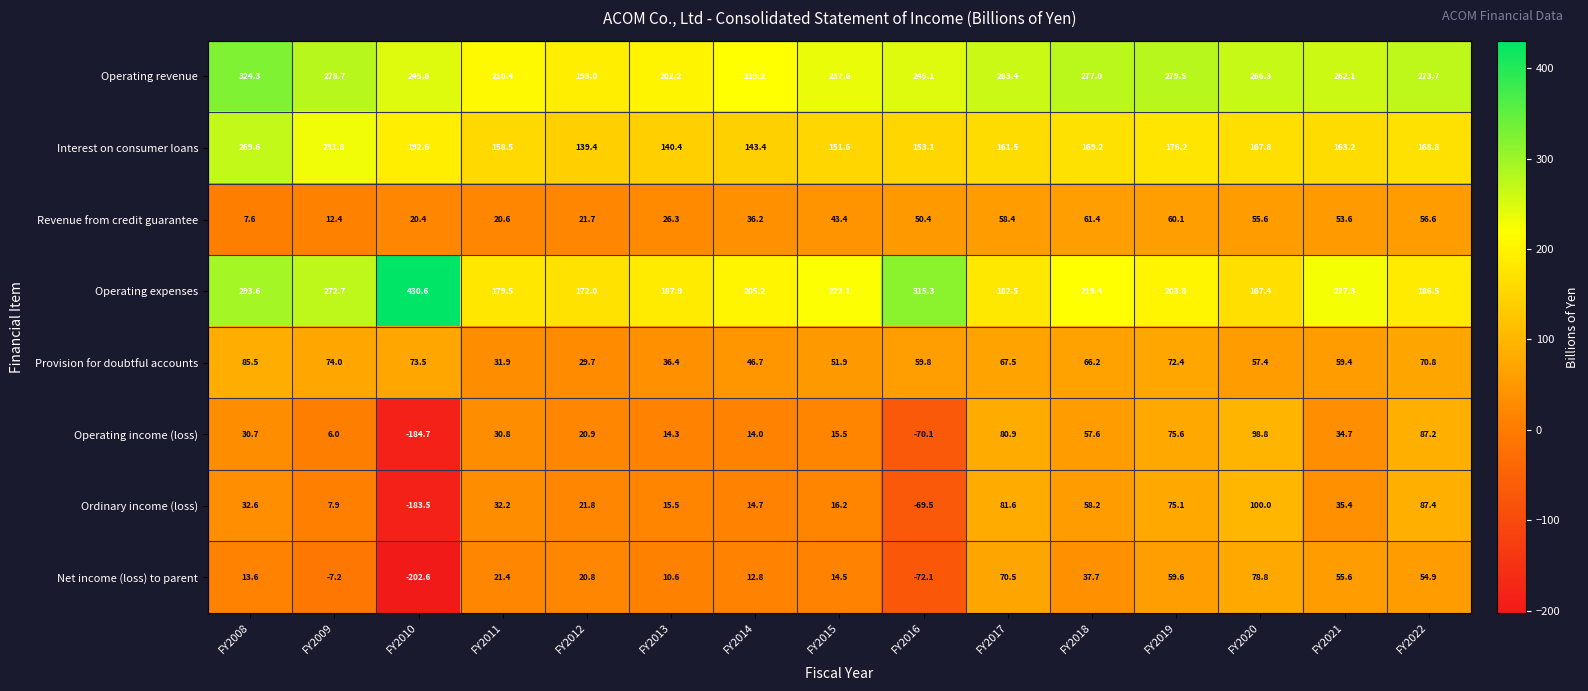

What is the difference between the maximum and minimum values in the Provision for doubtful accounts series?

55.8